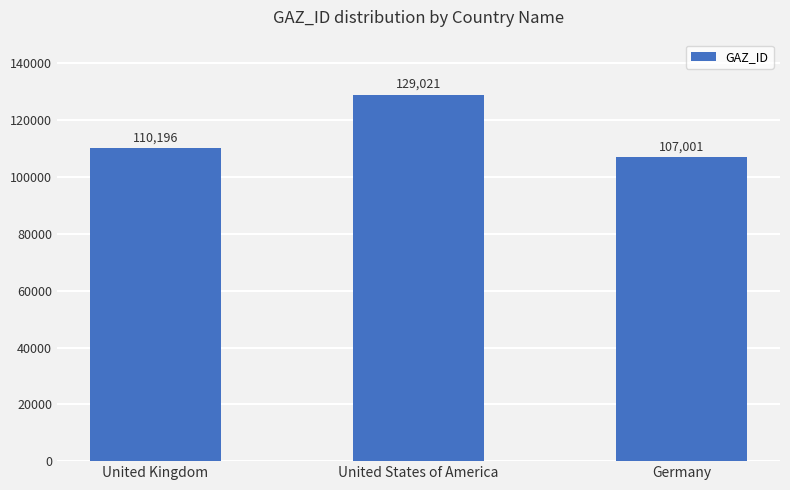

Is it true that the value at United Kingdom is 110196?

True